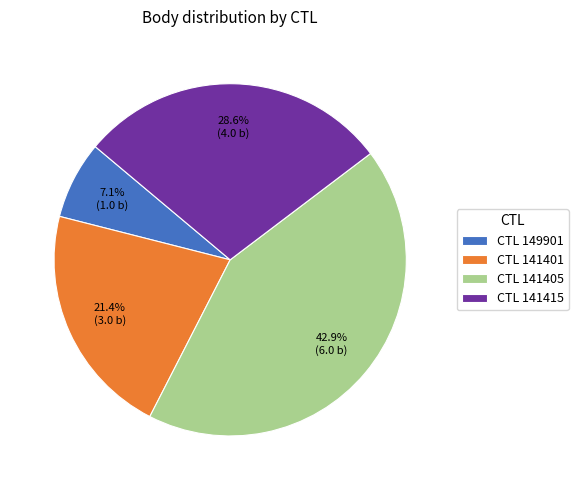

Does any single category account for the majority?

No